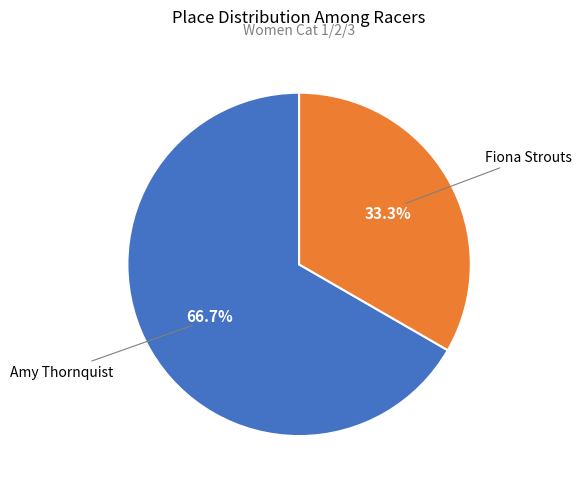

Between Amy Thornquist and Fiona Strouts, which is larger?

Amy Thornquist